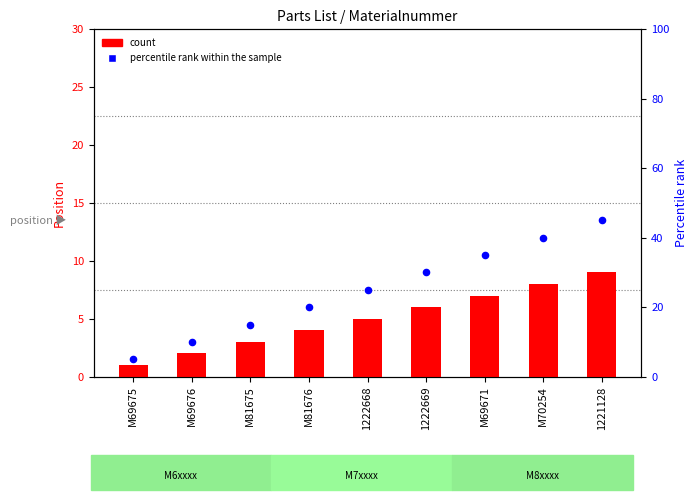

What is the total value across all series at M81675?

18